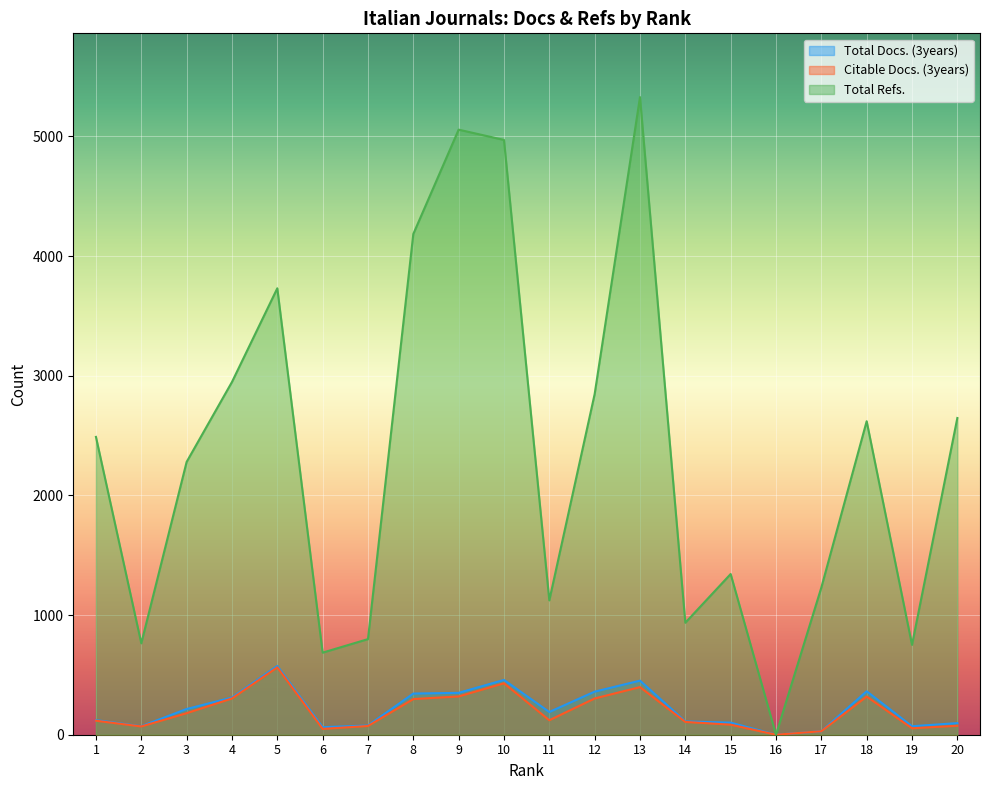

At which category does Total Refs. reach its first local valley?

2